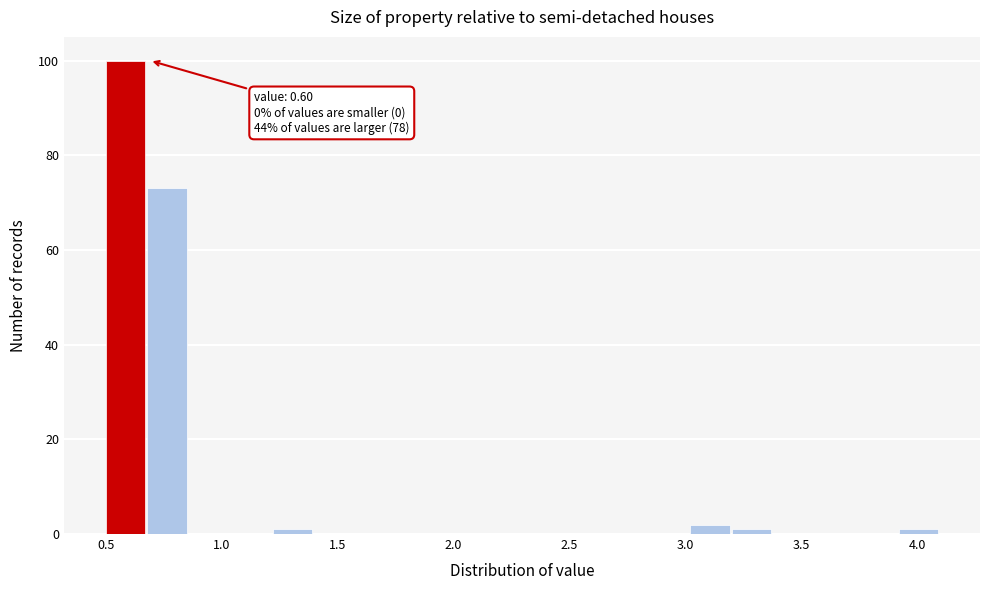

Read against the x-axis, roughly where is the centre of the tallest bar?

0.60